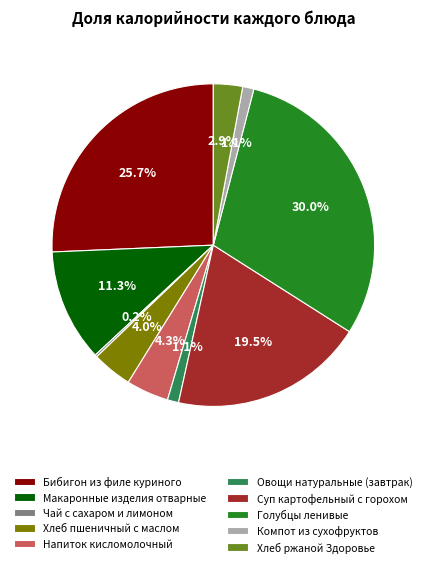

To the nearest percent, what portion does Макаронные изделия отварные represent?

11%